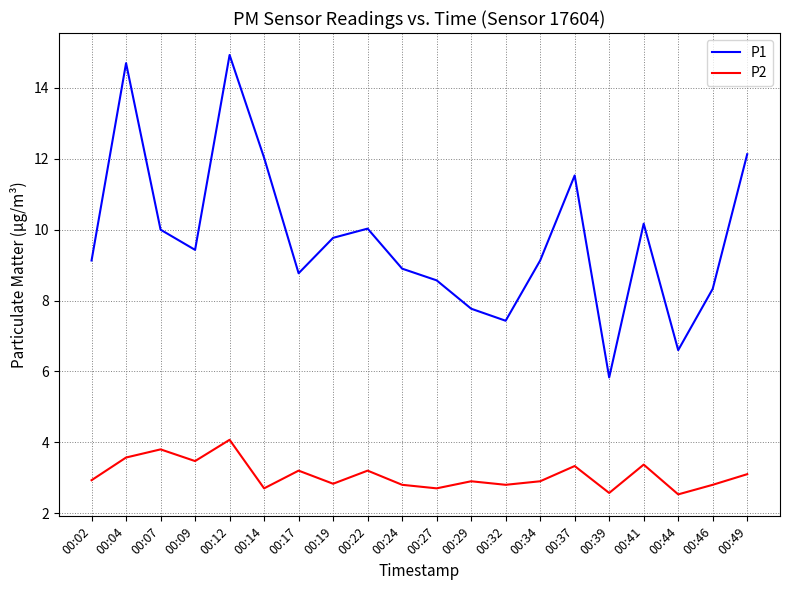

What is the approximate value of P2 at 00:19?

2.8